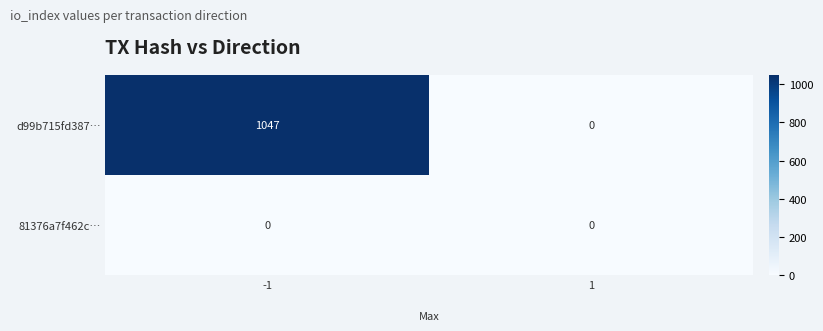

How many data points does each series have?

2